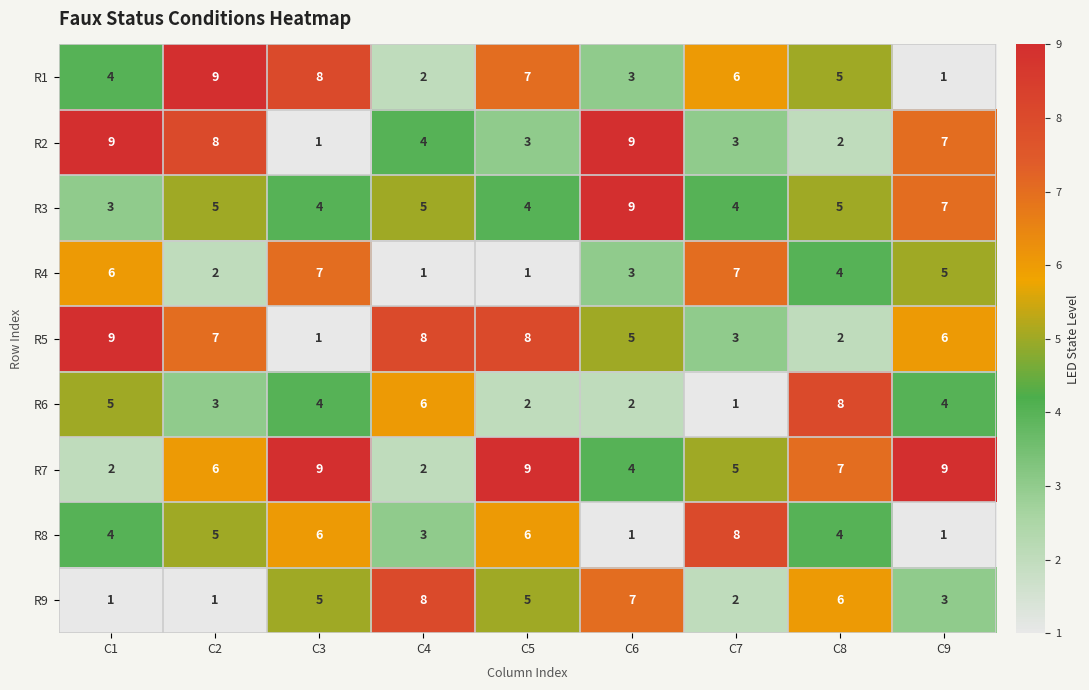

Rank the series at C5 from lowest to highest value.

R4, R6, R2, R3, R9, R8, R1, R5, R7